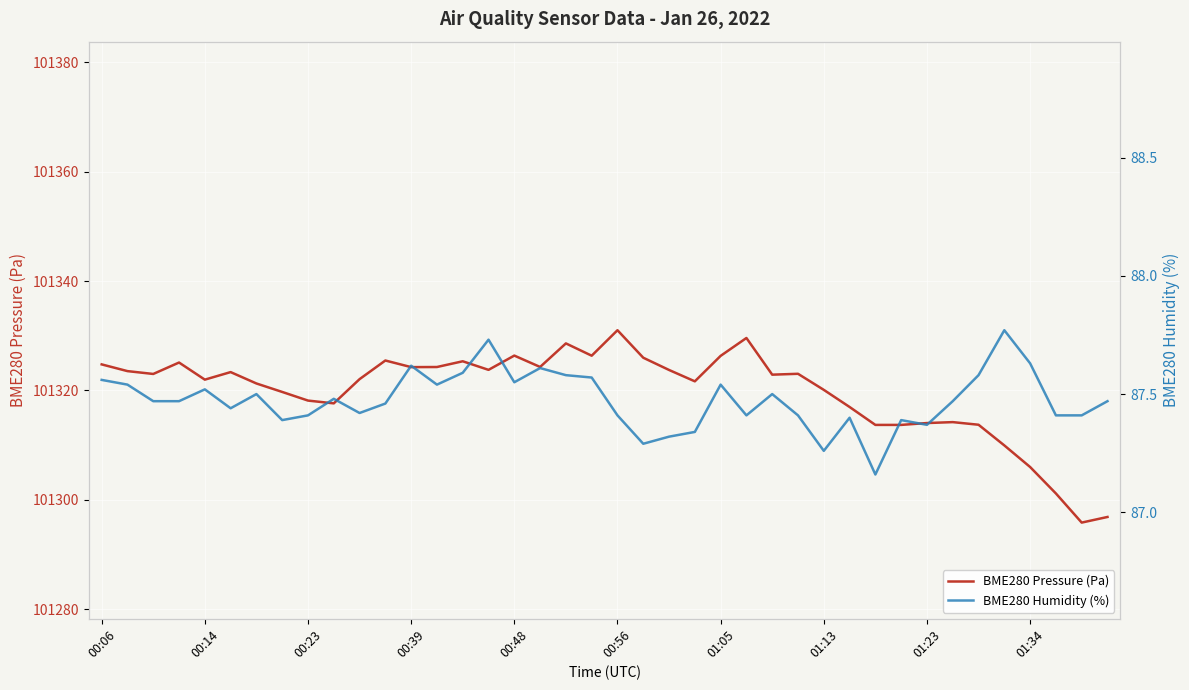

Is it true that BME280 Humidity (%) equals 45.7 at 38?

False